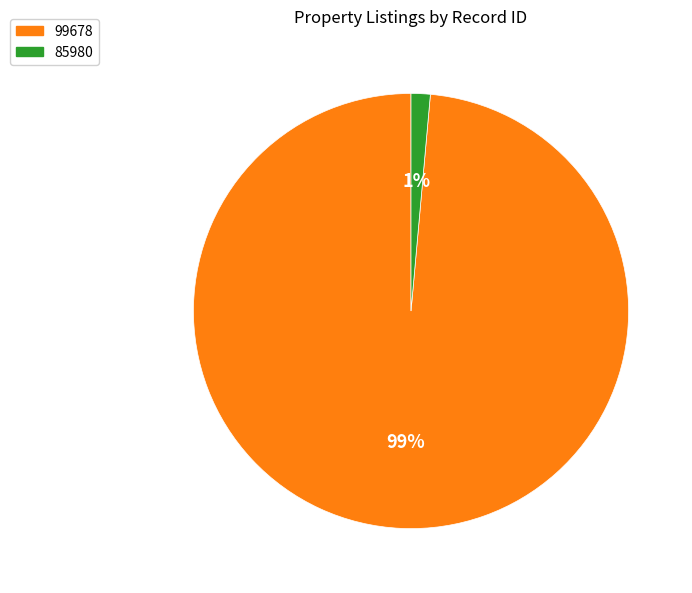

Which has a higher value, 99678 or 85980?

99678